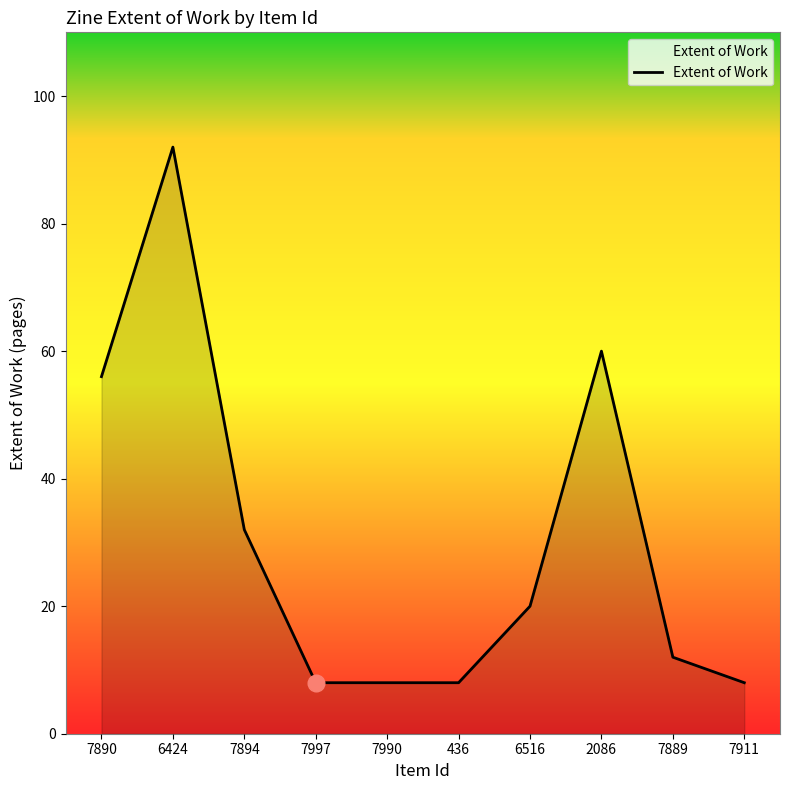

What is the sum of the values at 7990 and 6516?

28